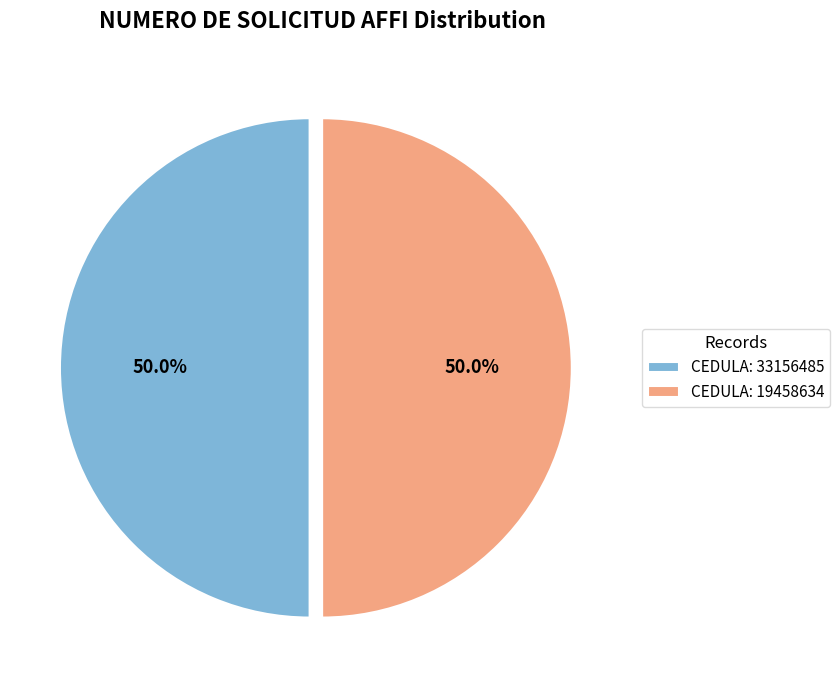

Is the sum of CEDULA: 19458634 and CEDULA: 33156485 greater than half?

Yes